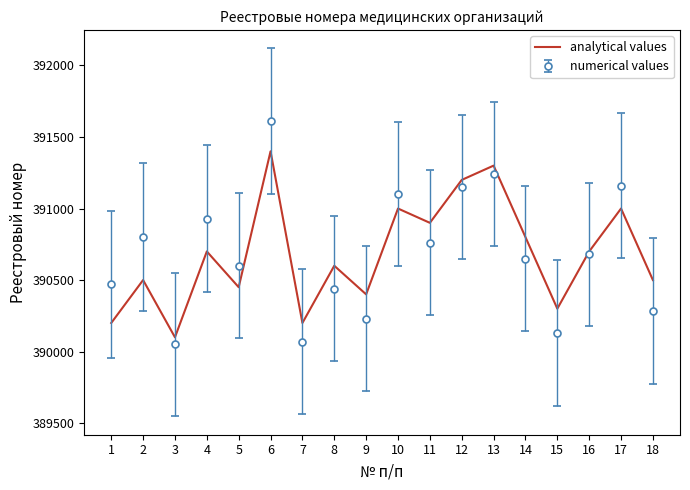

What is the minimum value for numerical values?

390050